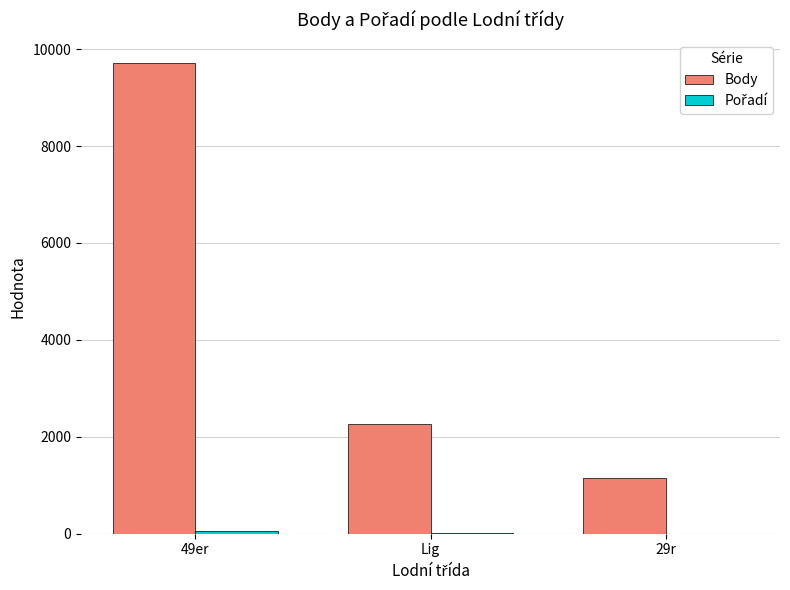

Between Lig and 29r, which series saw the biggest shift?

Body